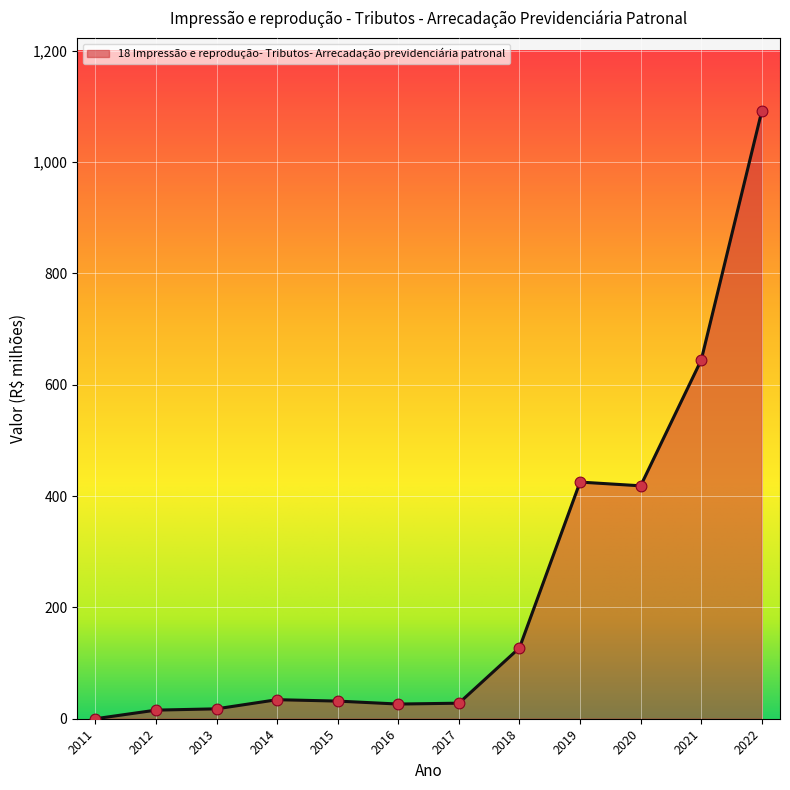

What is the change in value from 2011 to 2021?

+644.3